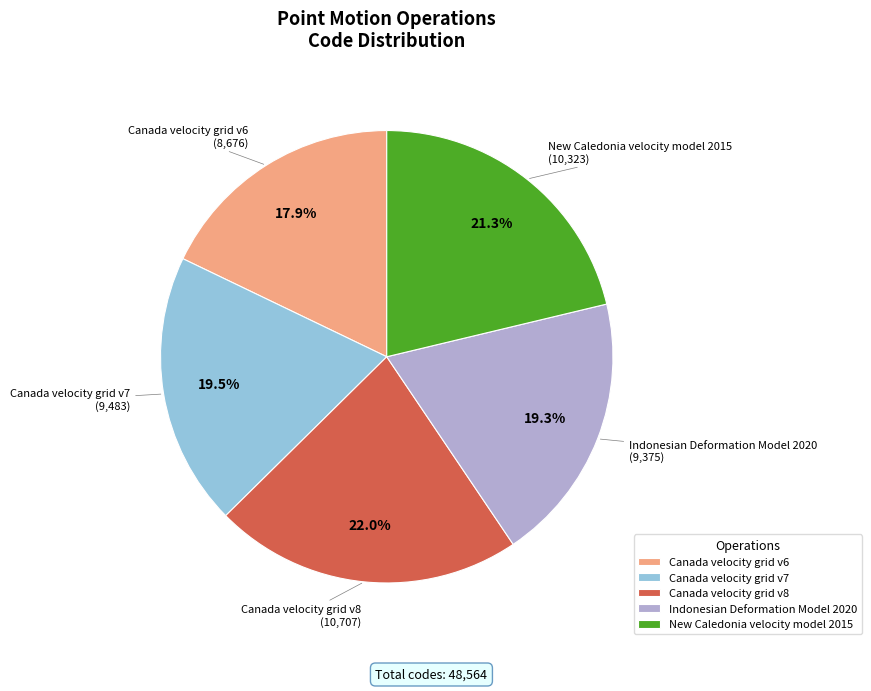

What is the smallest slice in the pie chart?

Canada velocity grid v6